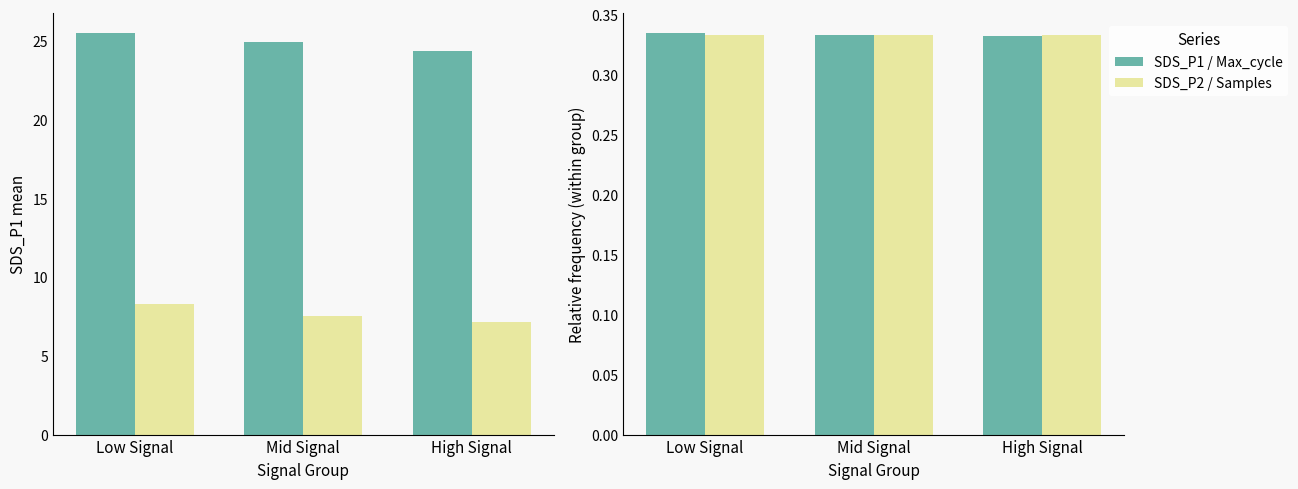

What is the label of the 1st bar from the left?

Low Signal